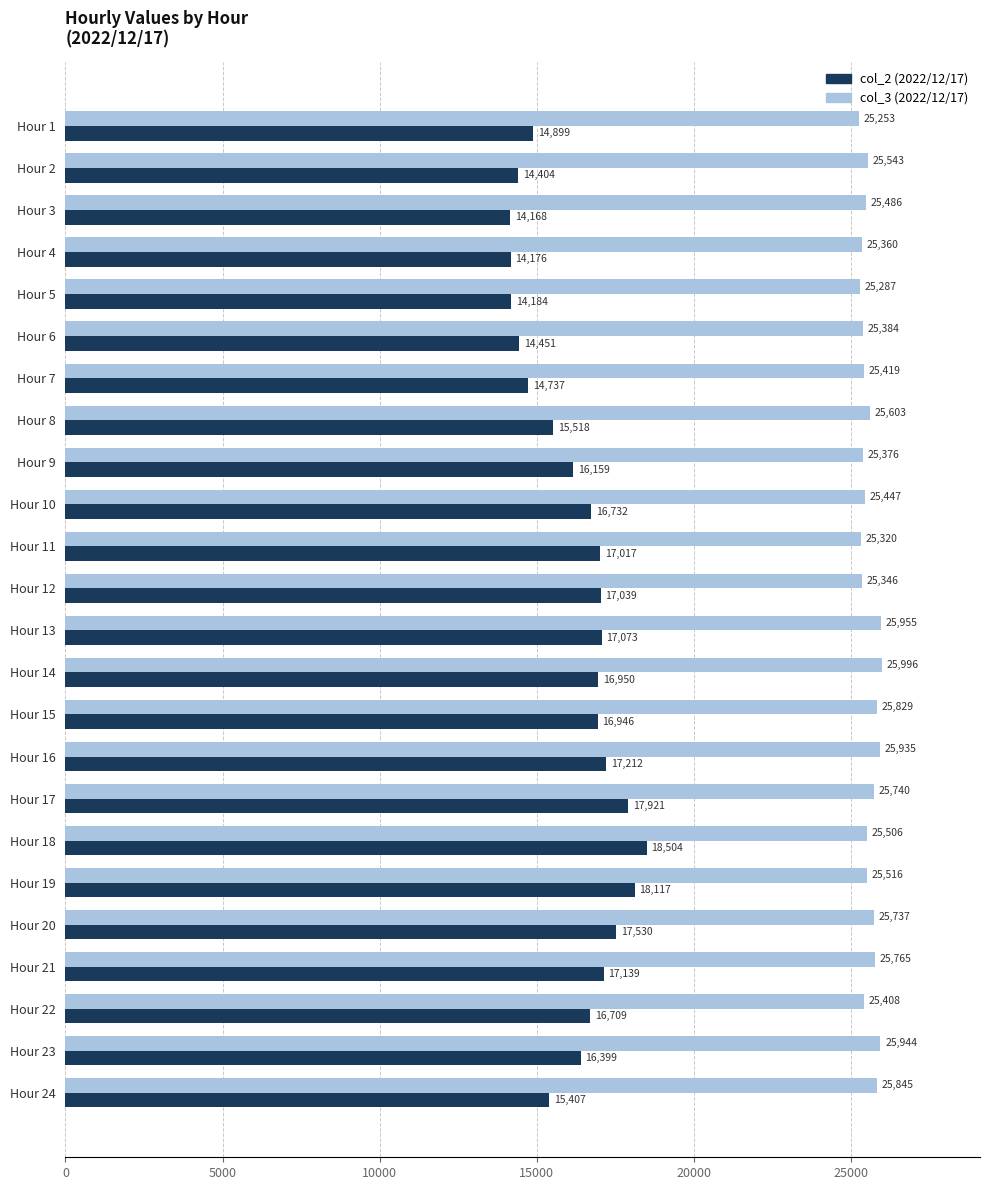

At which category does the chart reach its minimum across all series?

Hour 3